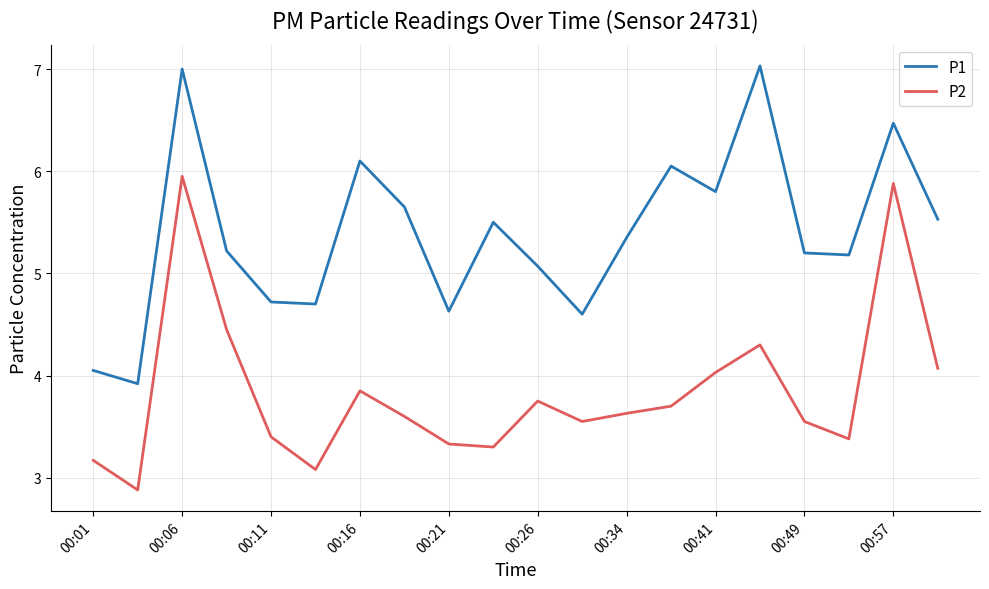

Rank the series by their average value, from highest to lowest.

P1, P2